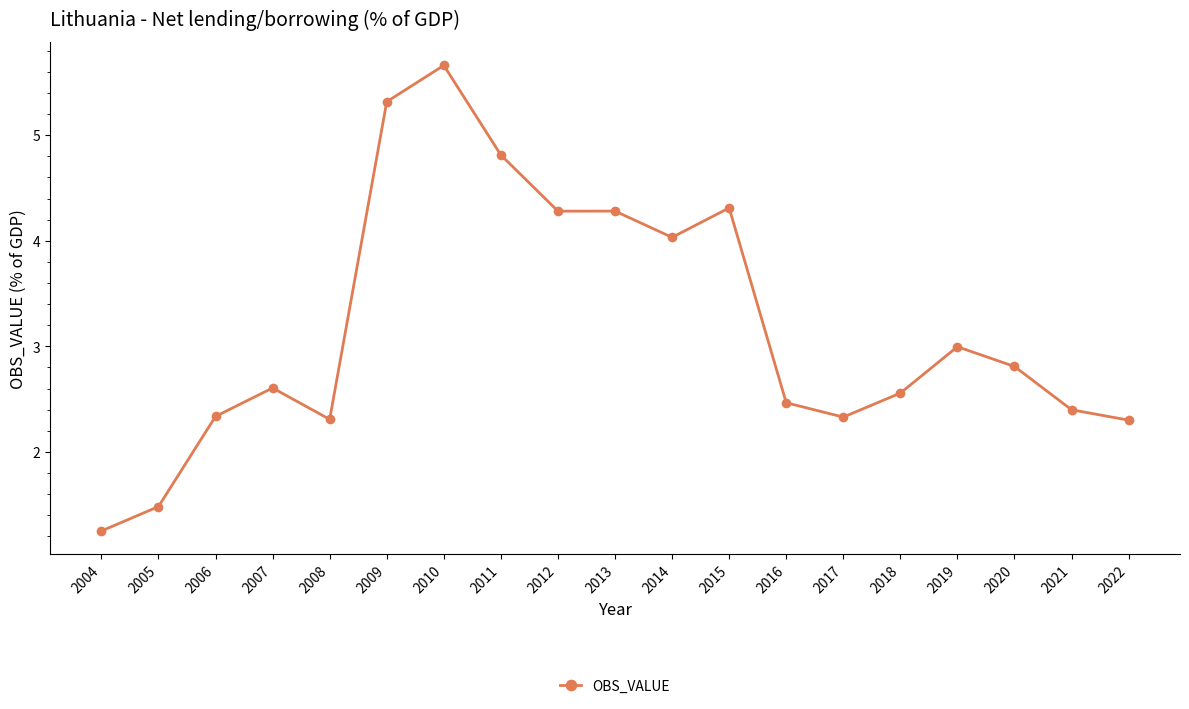

At which category does the data reach its first local peak?

2007